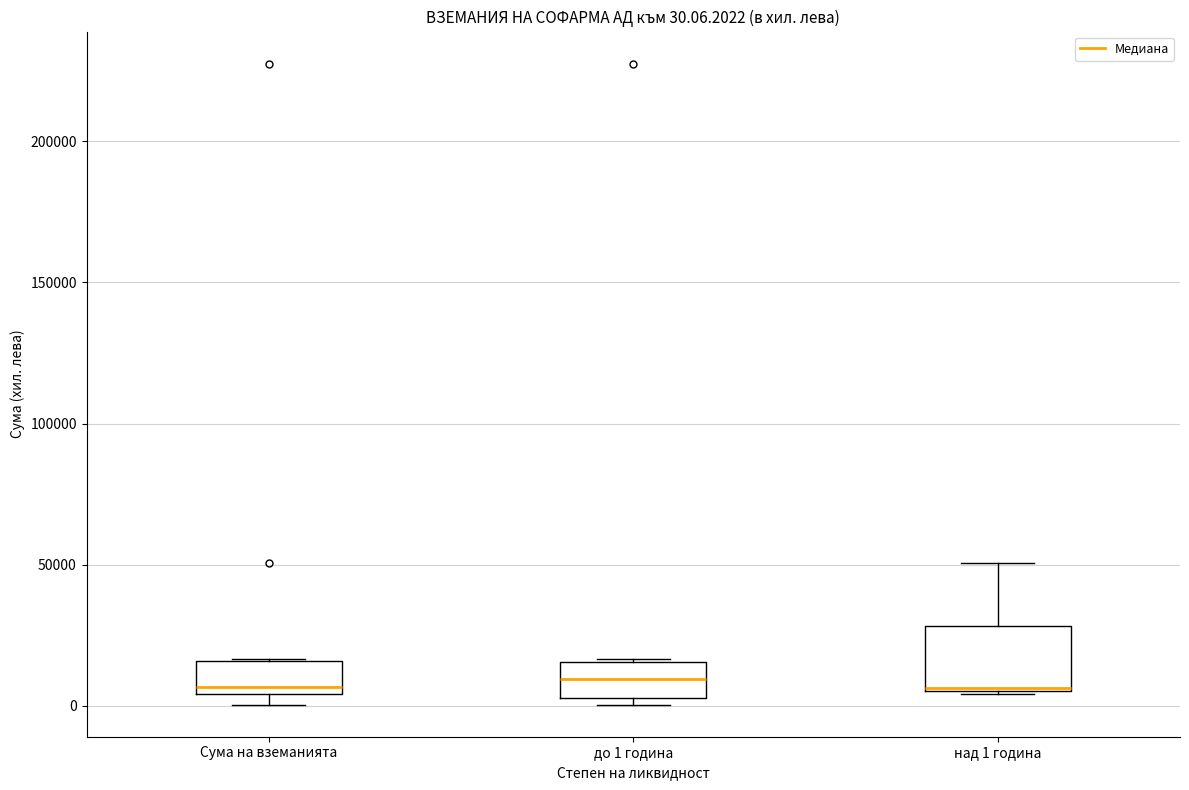

Comparing the boxes themselves (not the whiskers), which one is the tallest?

над 1 година